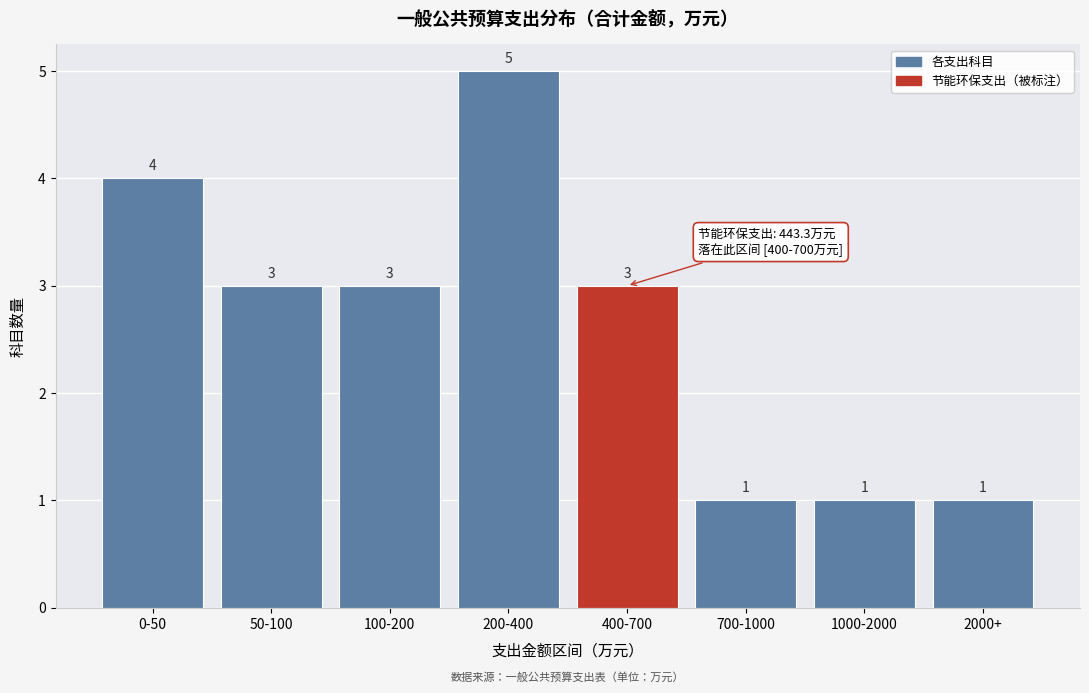

Reading left to right, what are all the values shown in this chart?

0-50=4	50-100=3	100-200=3	200-400=5	400-700=3	700-1000=1	1000-2000=1	2000+=1